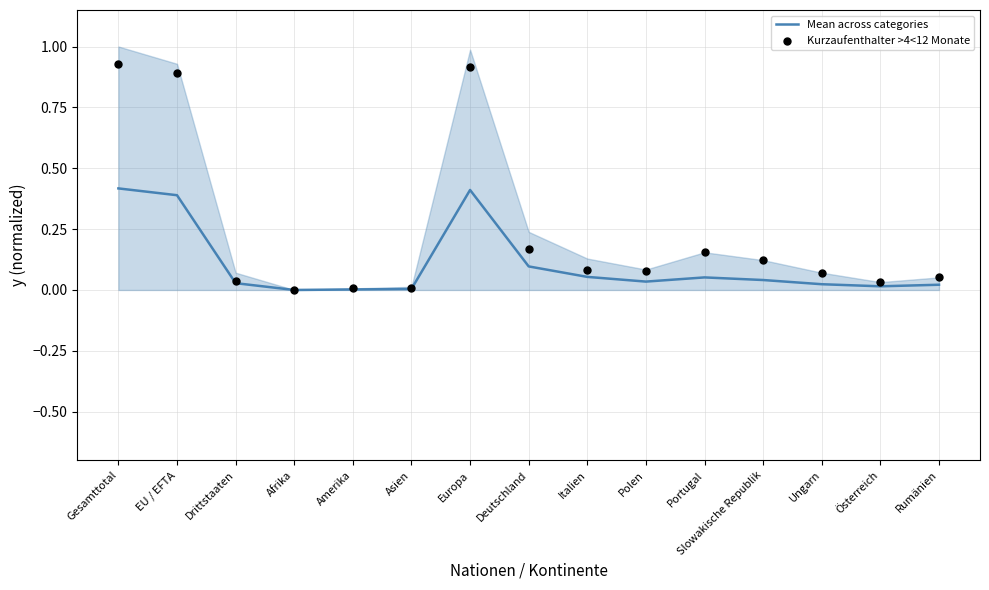

Which series contains the lowest Y value?

Mean across categories